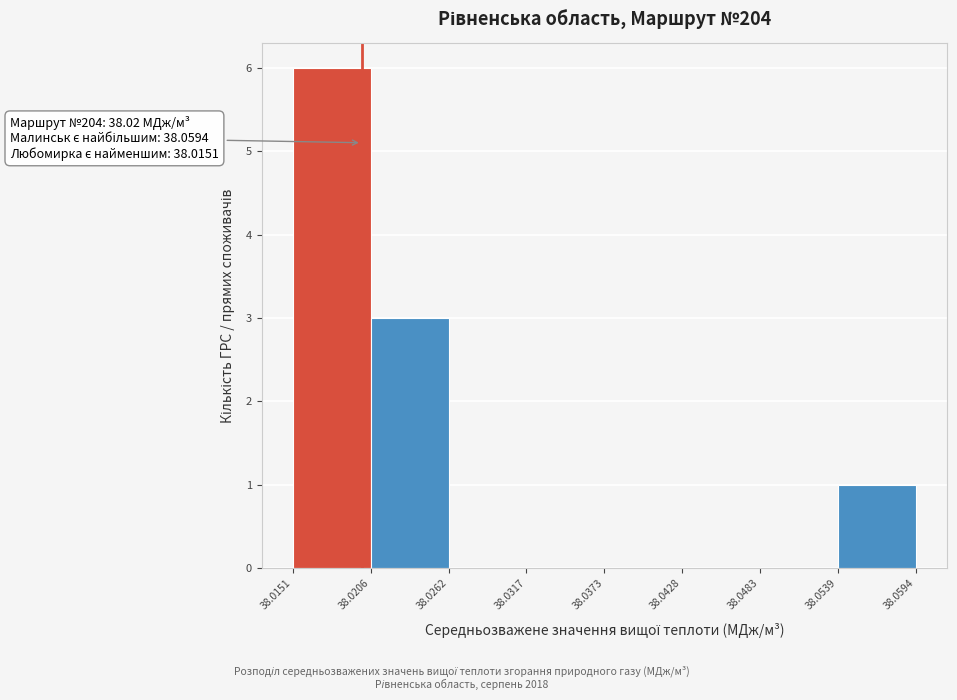

Over which range of the x-axis is the bar tallest?

38.0151 to 38.0206